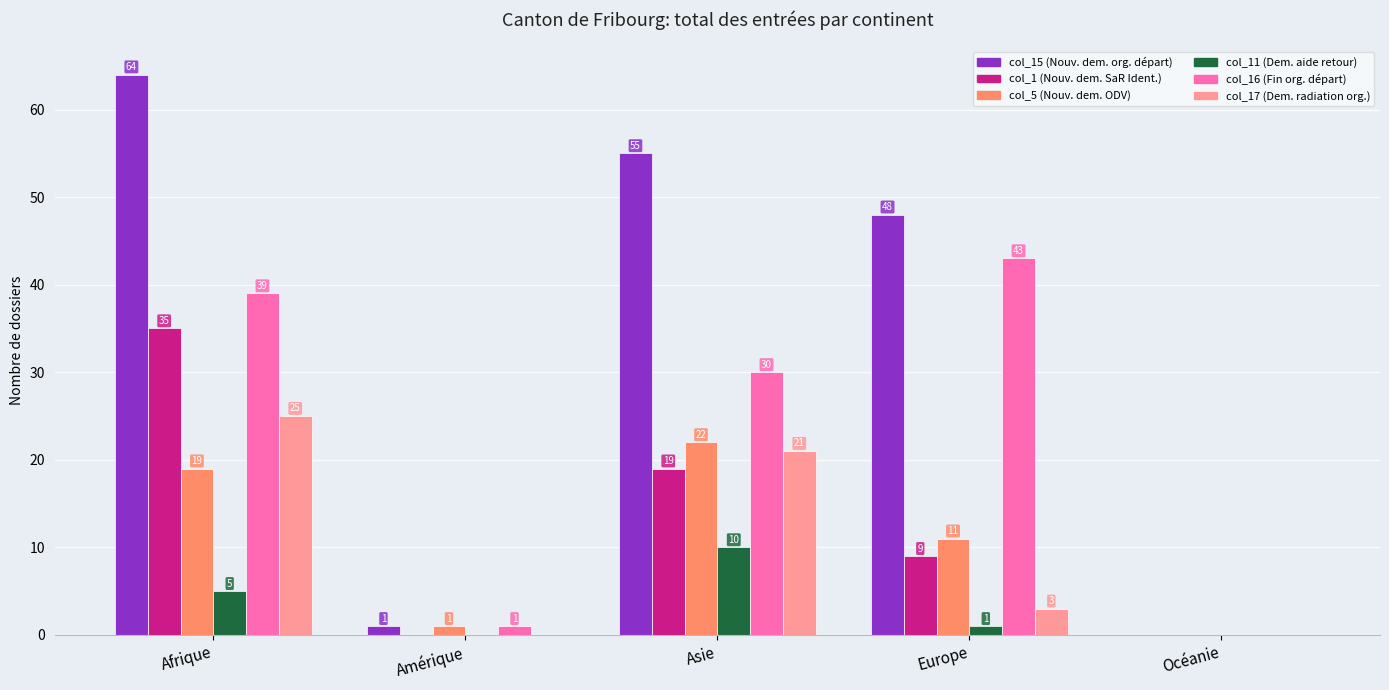

Is the value of col_17 (Dem. radiation org.) at Europe greater than the value of col_15 (Nouv. dem. org. départ) at Asie?

No